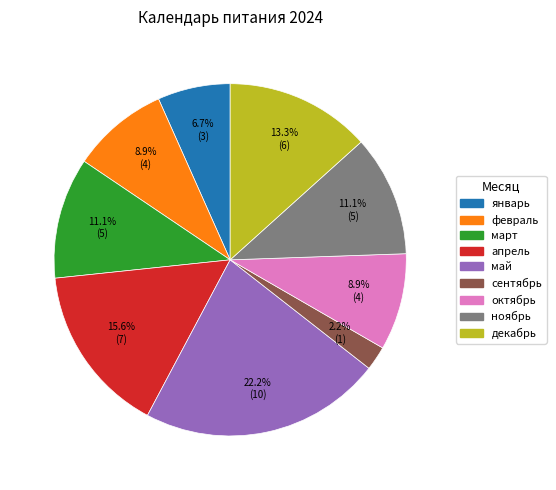

Approximately how many times larger is the value at февраль compared to март?

0.8